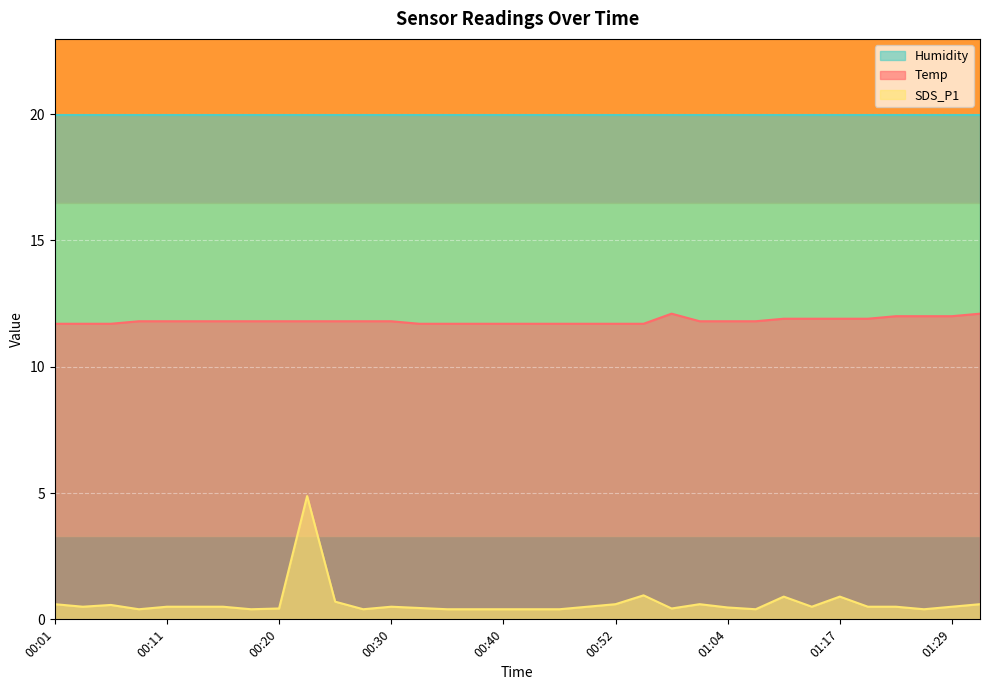

What is the label of the 16th point from the left?

00:37